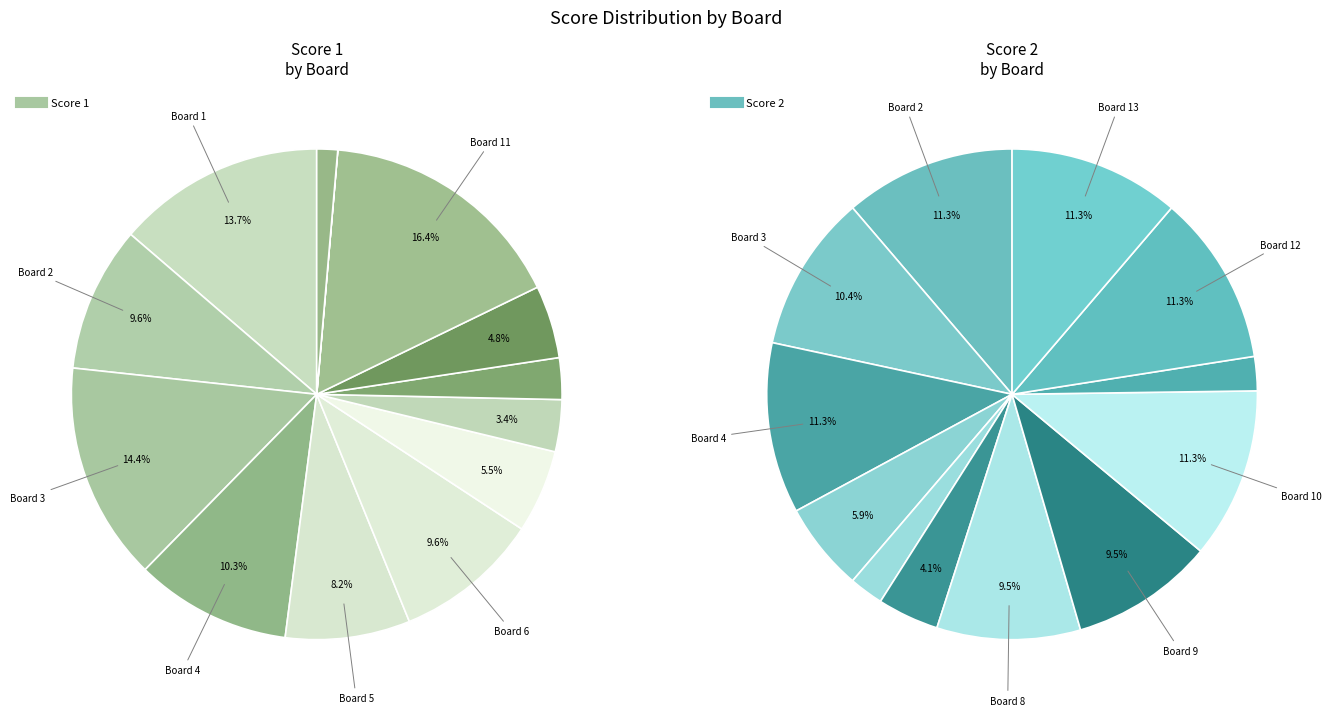

What is the largest slice in the pie chart?

Board 2